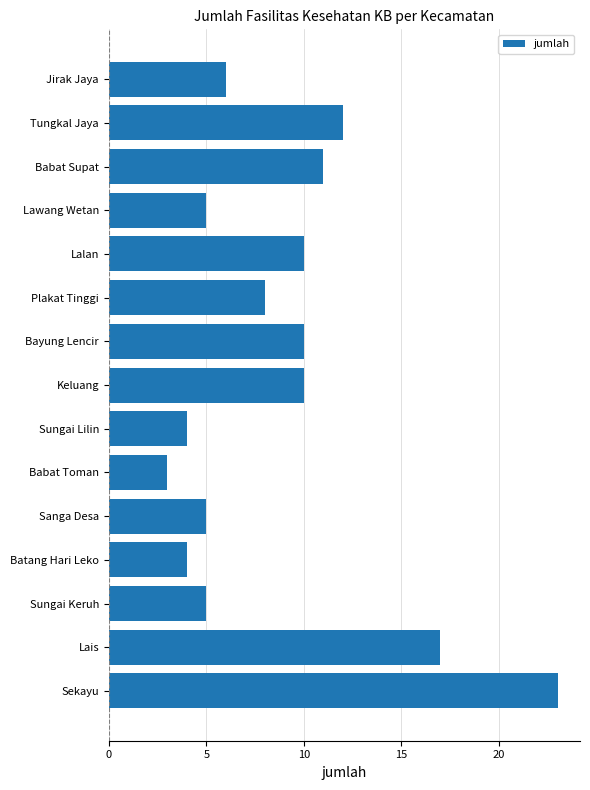

What is the difference between the values at Lalan and Sekayu?

13